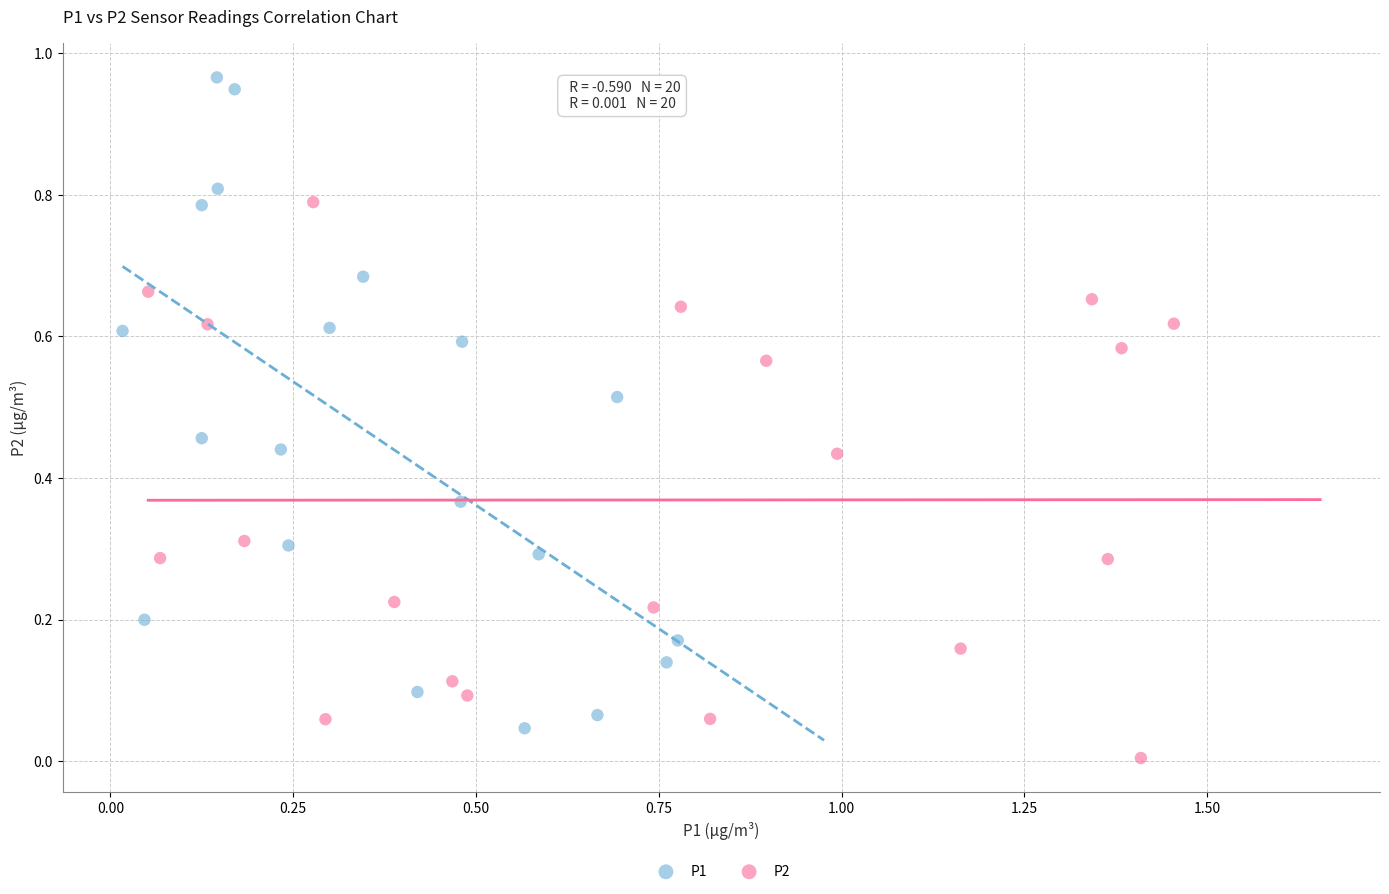

Which series contains the highest Y value?

P1